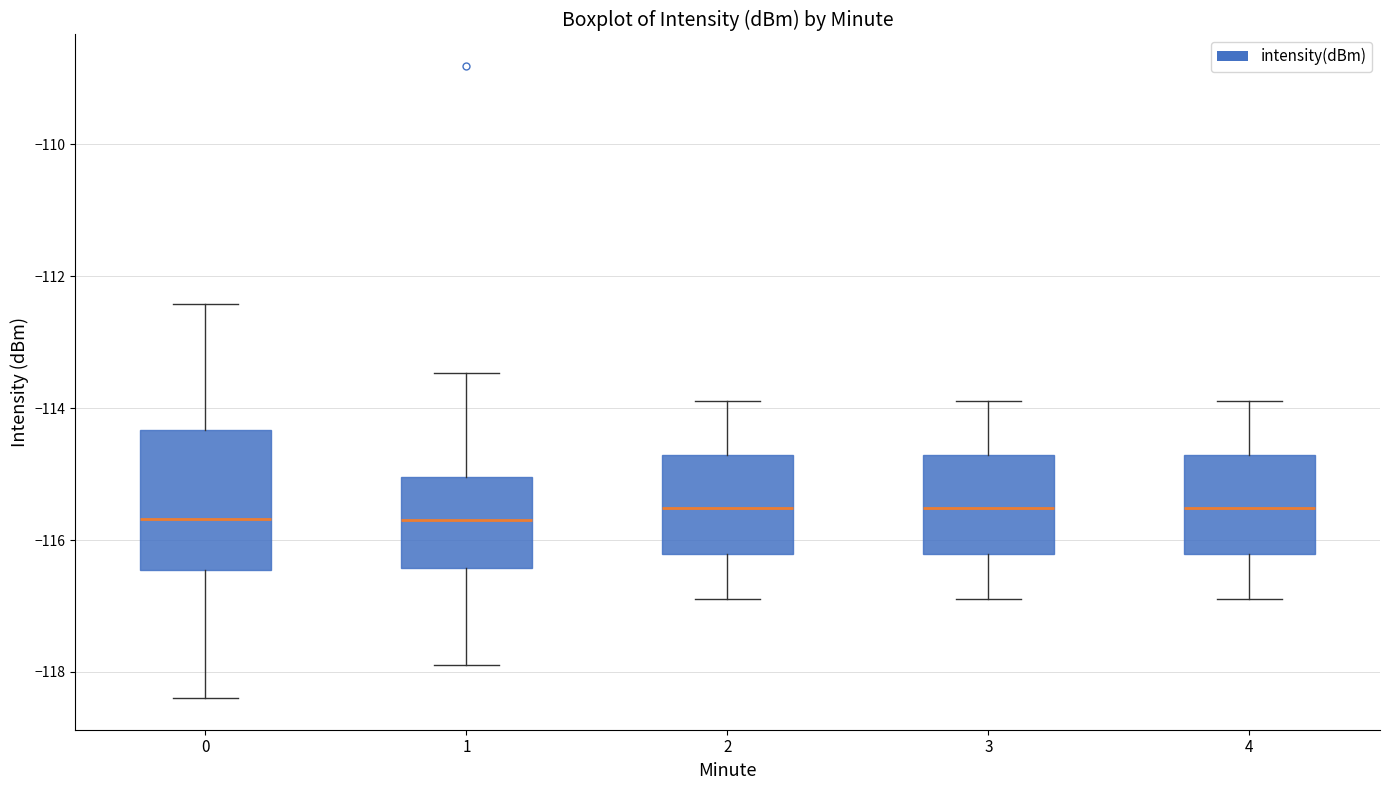

Where does the upper whisker of the box at x = 3 end on the y-axis? The values are not printed on the chart, so give them approximately, as read against the axis.

-113.8